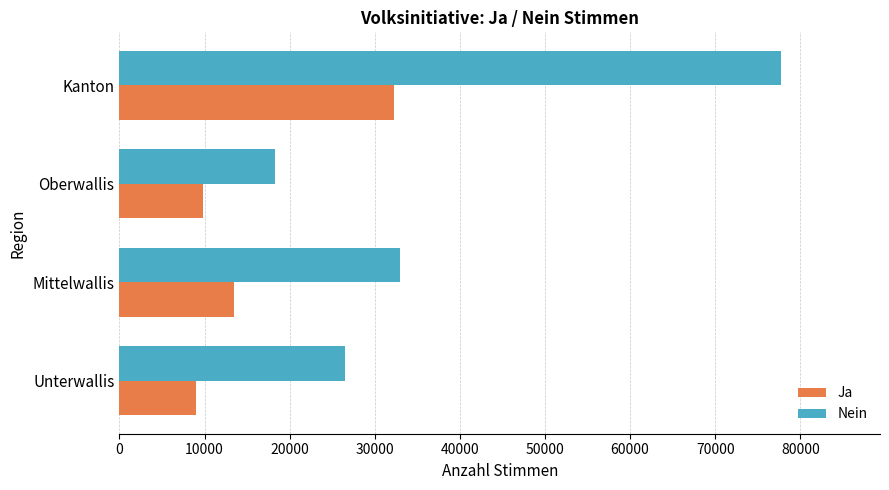

List the labels in order of Nein value, largest first.

Kanton, Mittelwallis, Unterwallis, Oberwallis